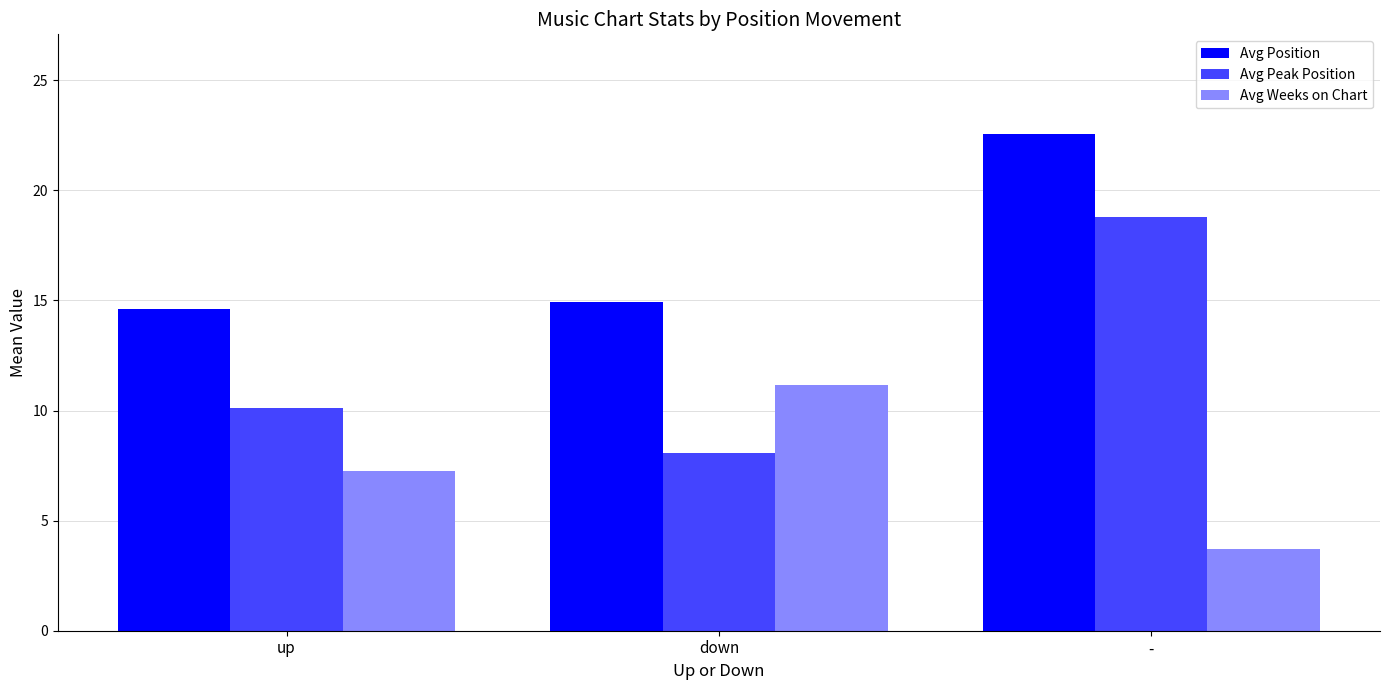

What position from the right is -?

1